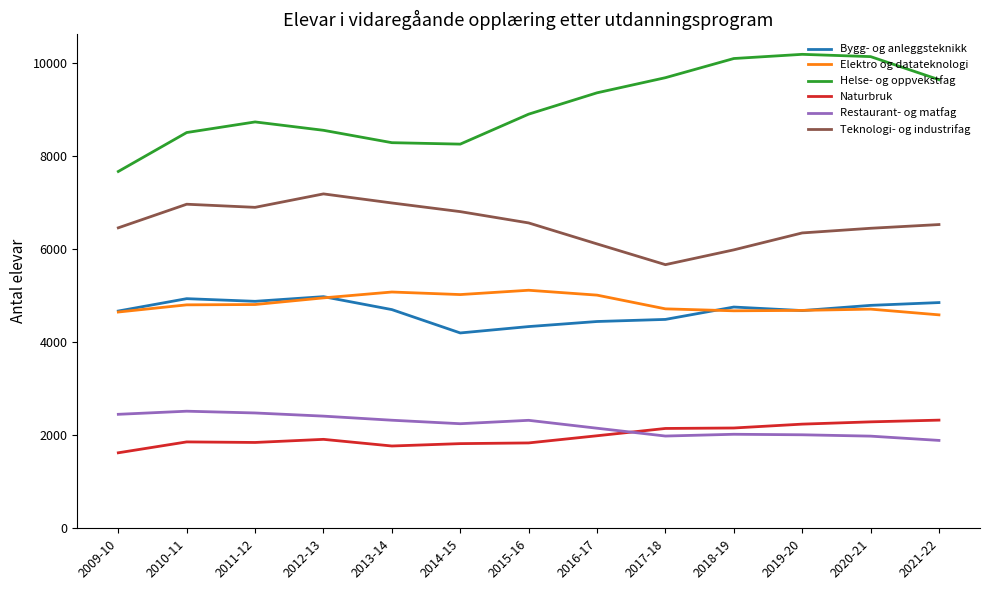

What is the smallest value displayed?

1623